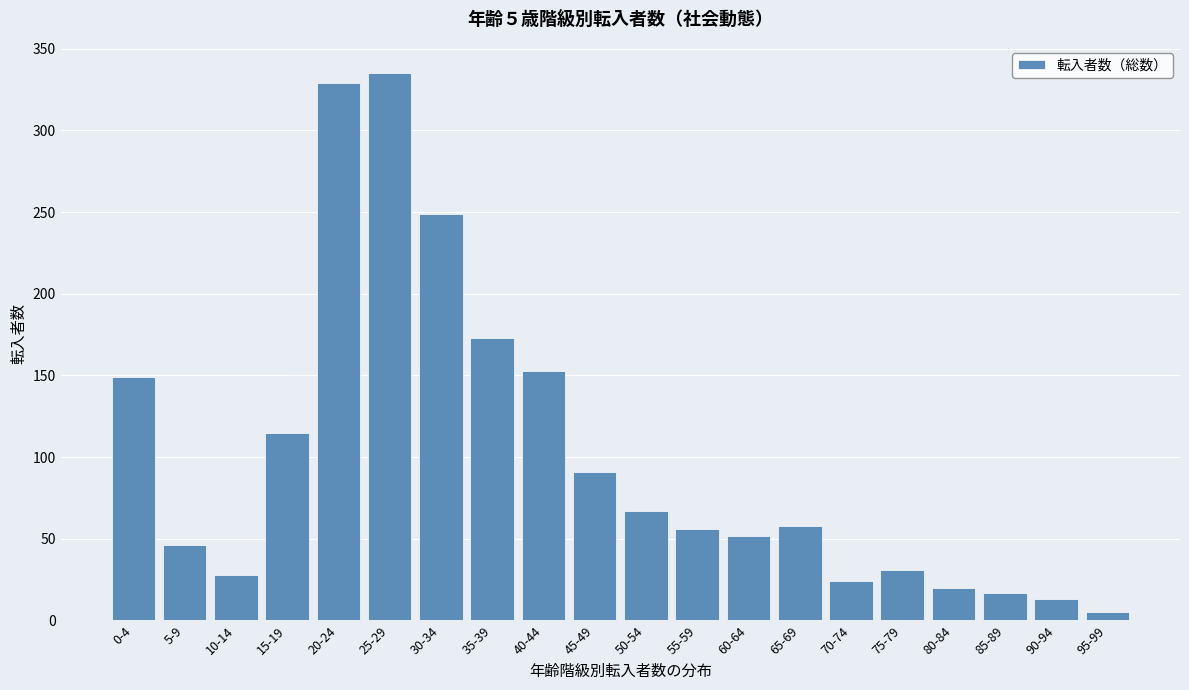

Reading right to left, list all the values displayed in this chart.

95-99=5	90-94=13	85-89=17	80-84=20	75-79=31	70-74=24	65-69=58	60-64=52	55-59=56	50-54=67	45-49=91	40-44=153	35-39=173	30-34=249	25-29=335	20-24=329	15-19=115	10-14=28	5-9=46	0-4=149